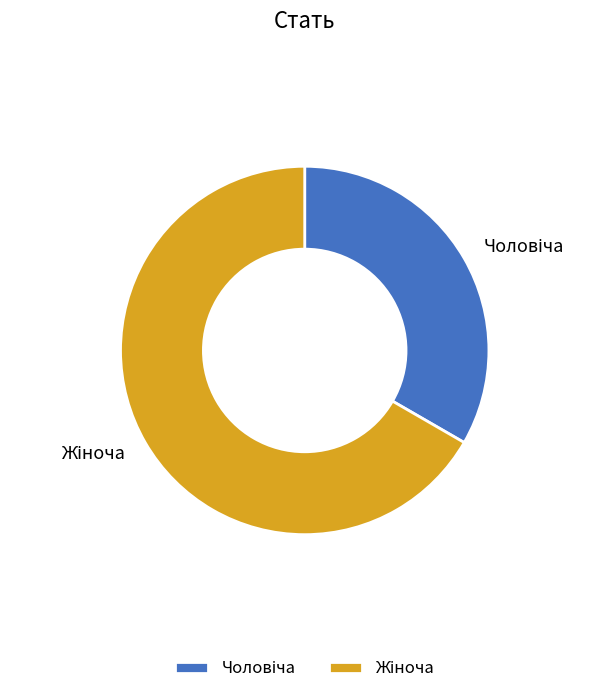

How many segments does this pie chart have?

2